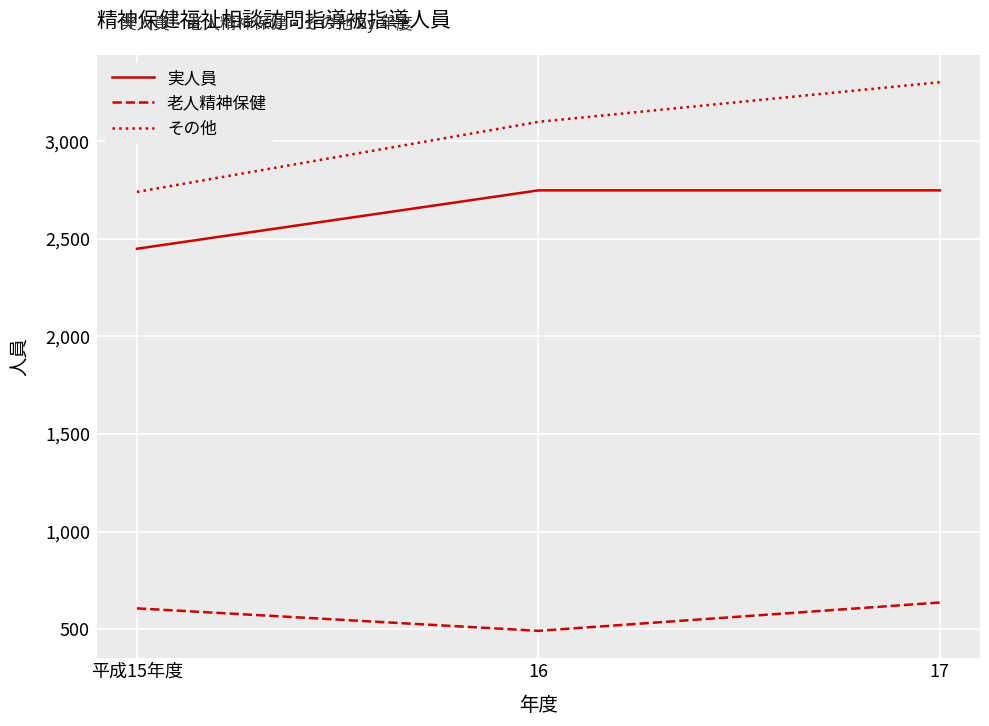

What is the greatest value displayed?

3302